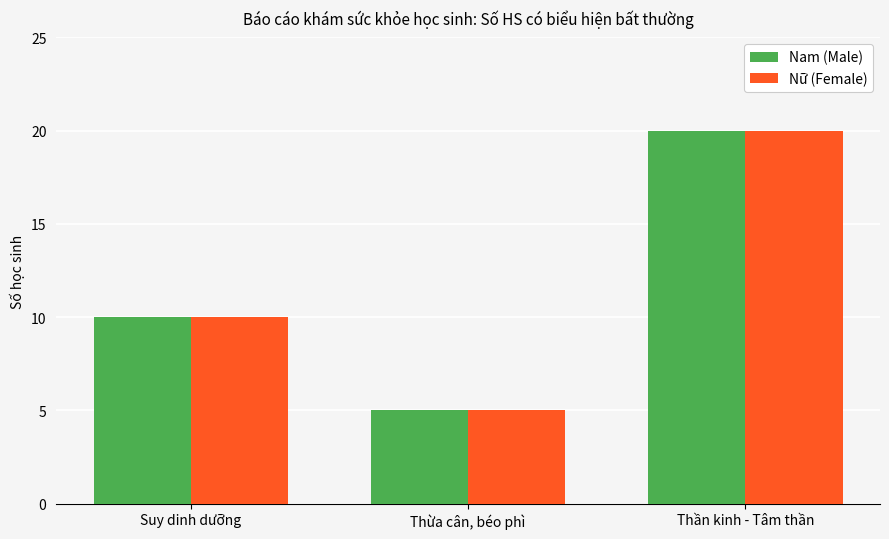

What is the total value across all series at Thừa cân, béo phì?

10